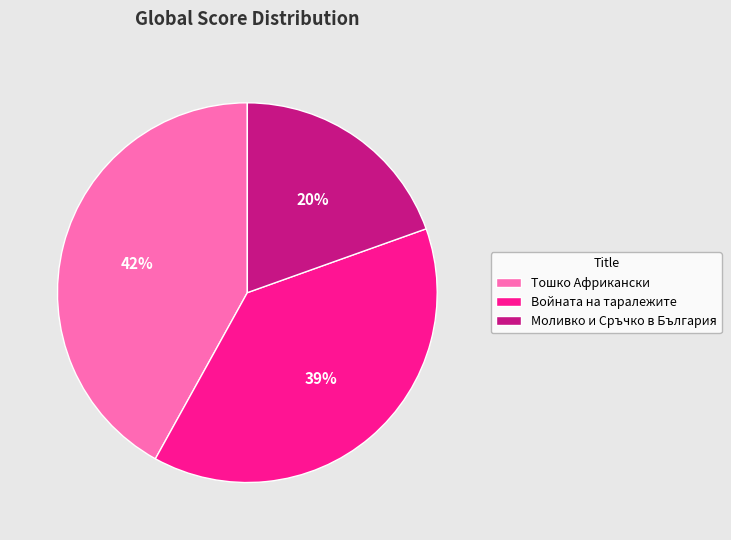

Does any single category account for the majority?

No